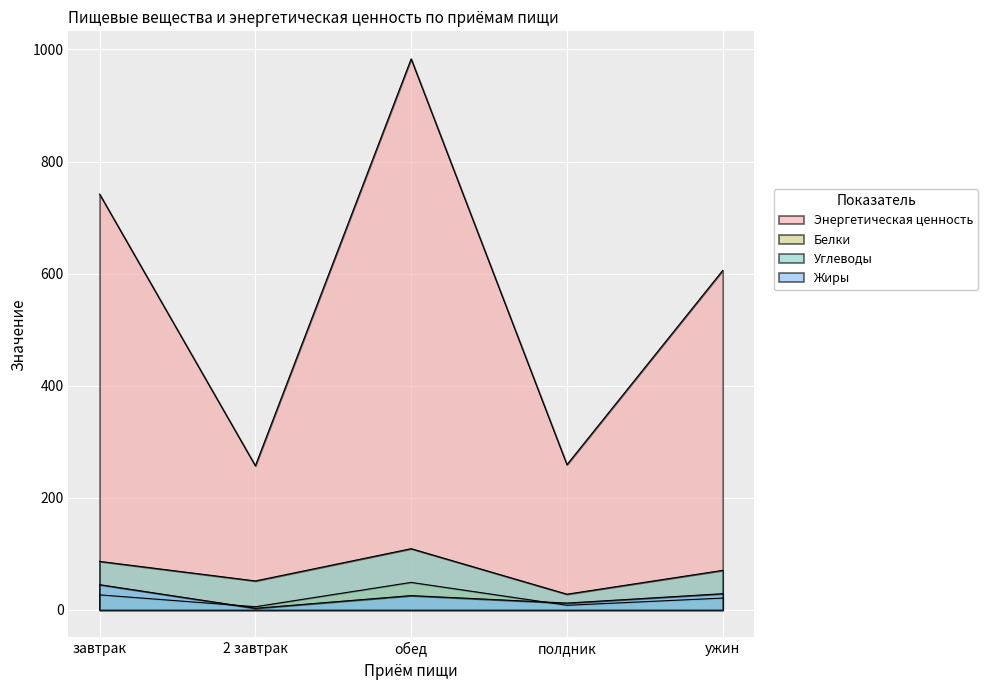

What are all the series names shown in the legend?

Энергетическая ценность, Белки, Углеводы, Жиры